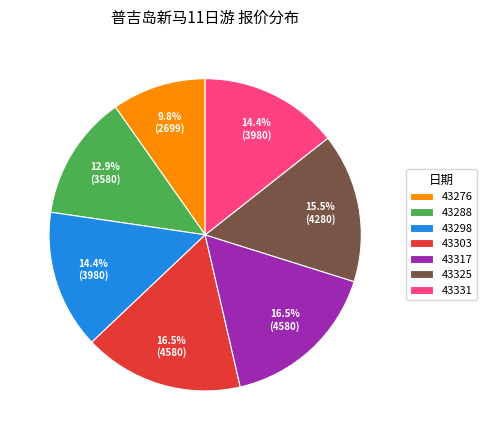

Combined, do 43288 and 43325 account for over 50%?

No